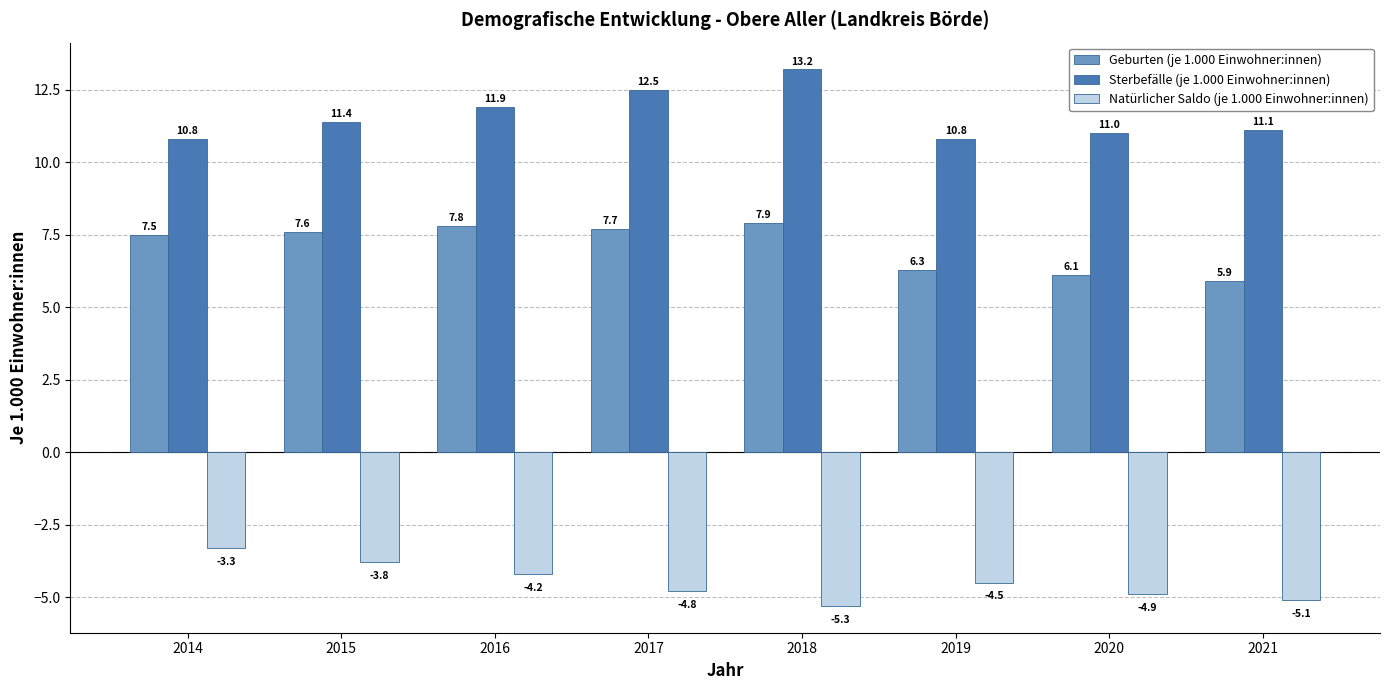

How many bars are there in each group?

3